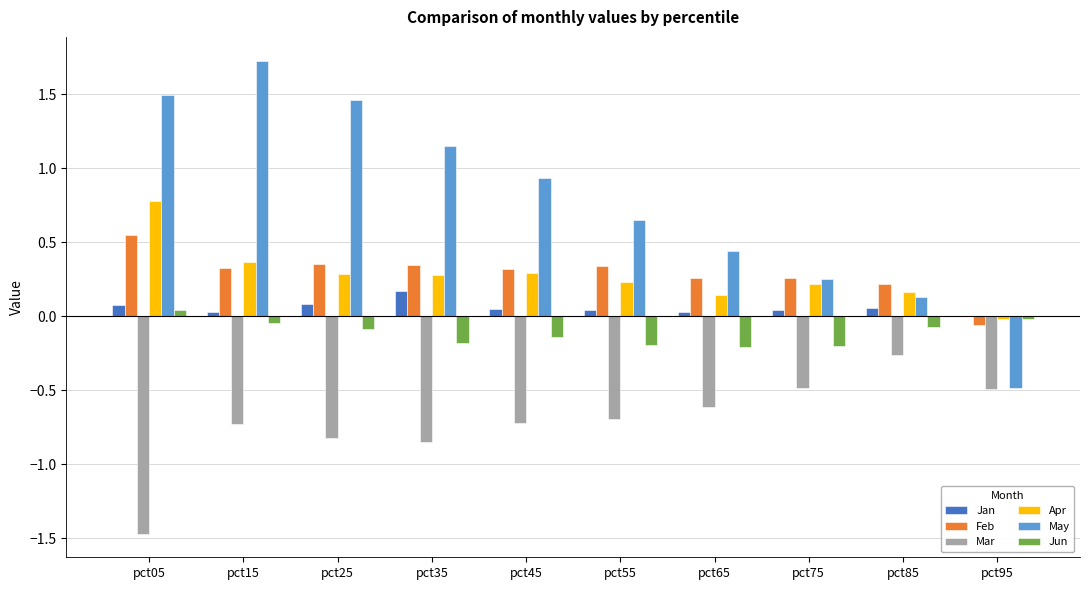

At which label does Apr first exceed 0?

pct05